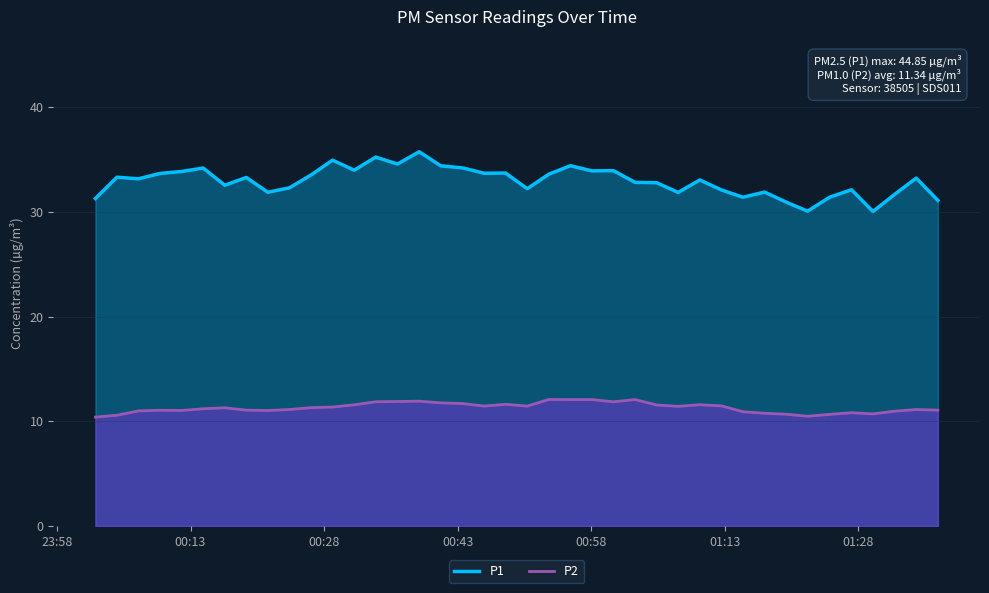

True or false: P1 and P2 cross at least once.

False